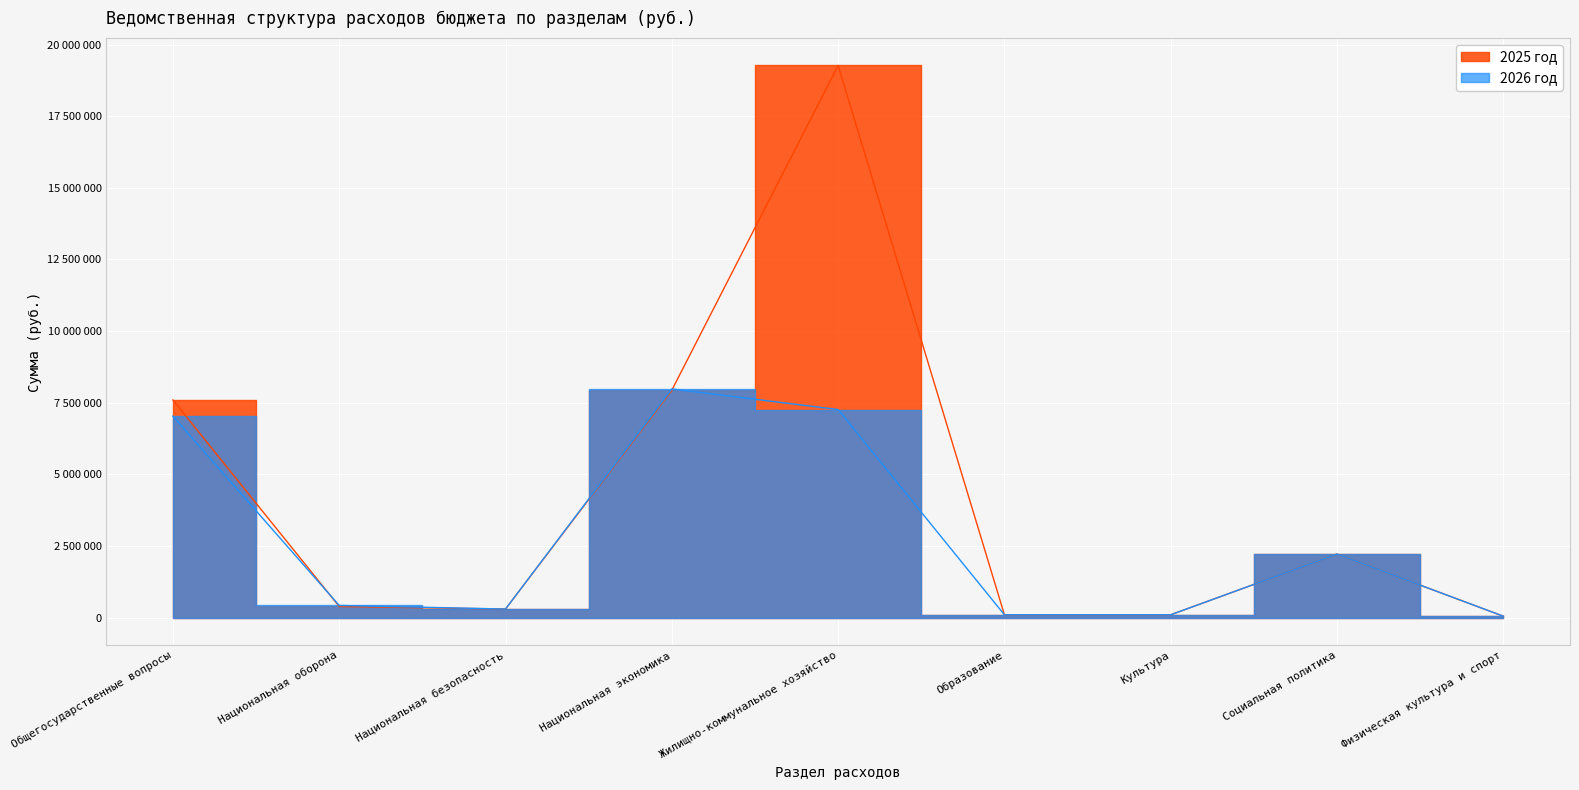

How many lines are shown in the chart?

2